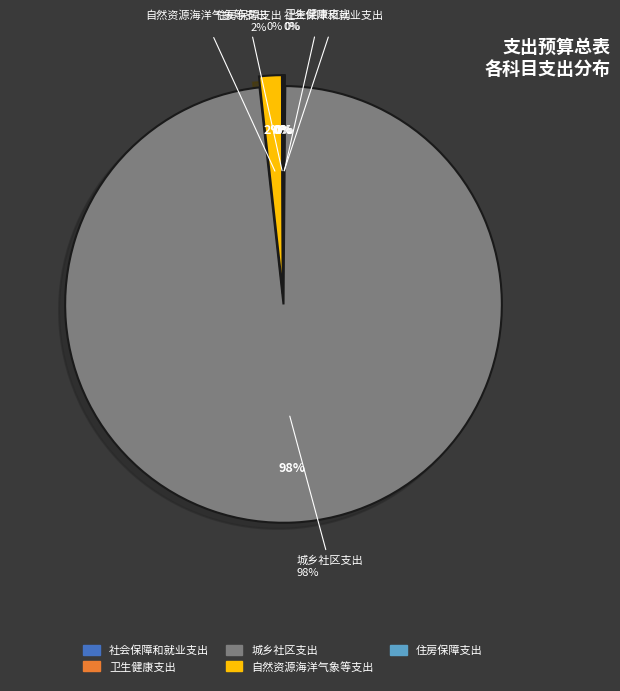

Count the number of slices in the pie.

5